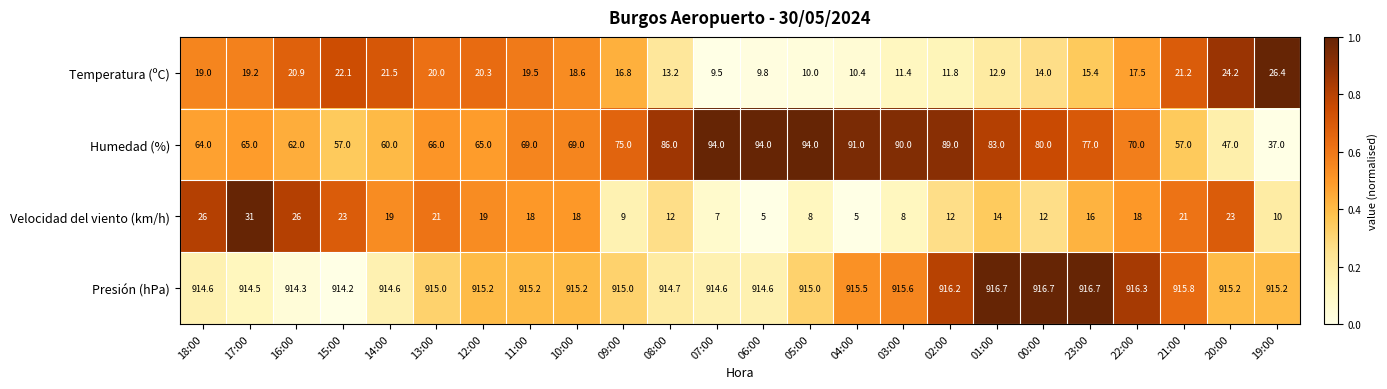

What value does the Humedad (%) series have at 13:00?

66.0